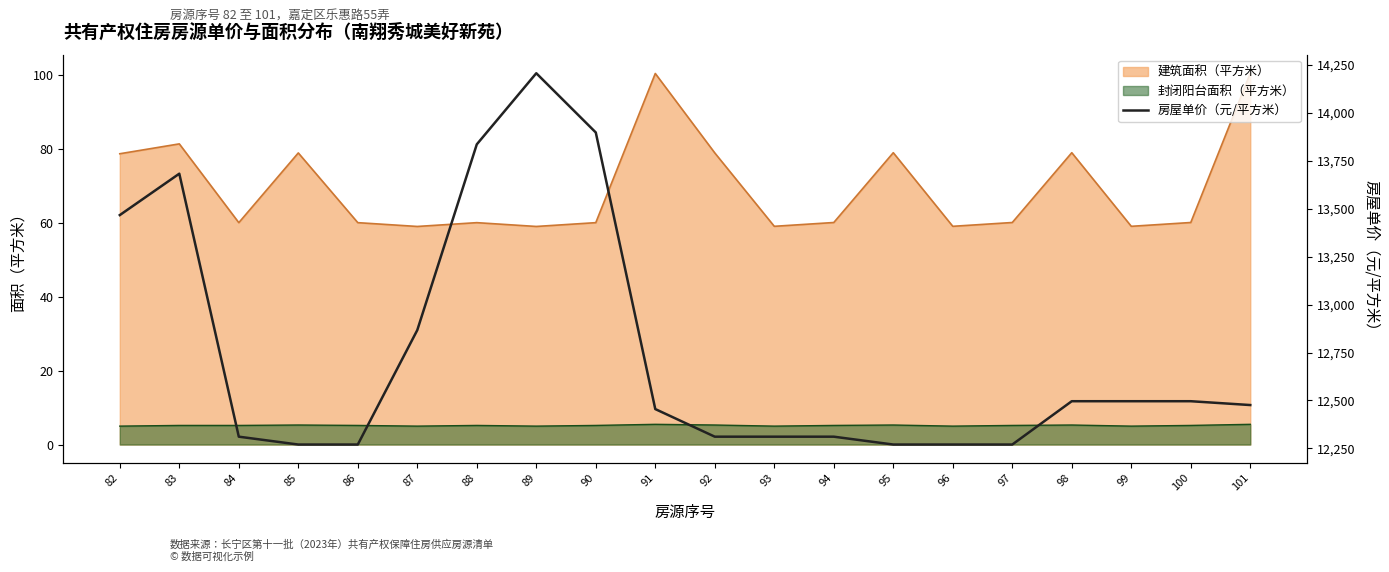

Between 89 and 93, which is larger?

89